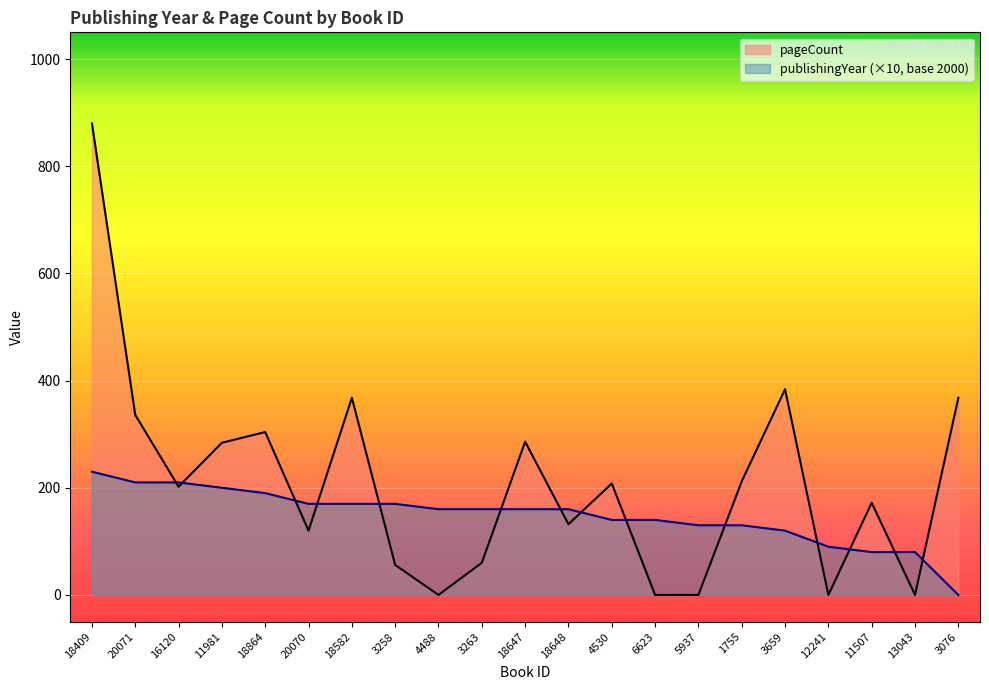

Which series changed the most between 3258 and 1755?

pageCount